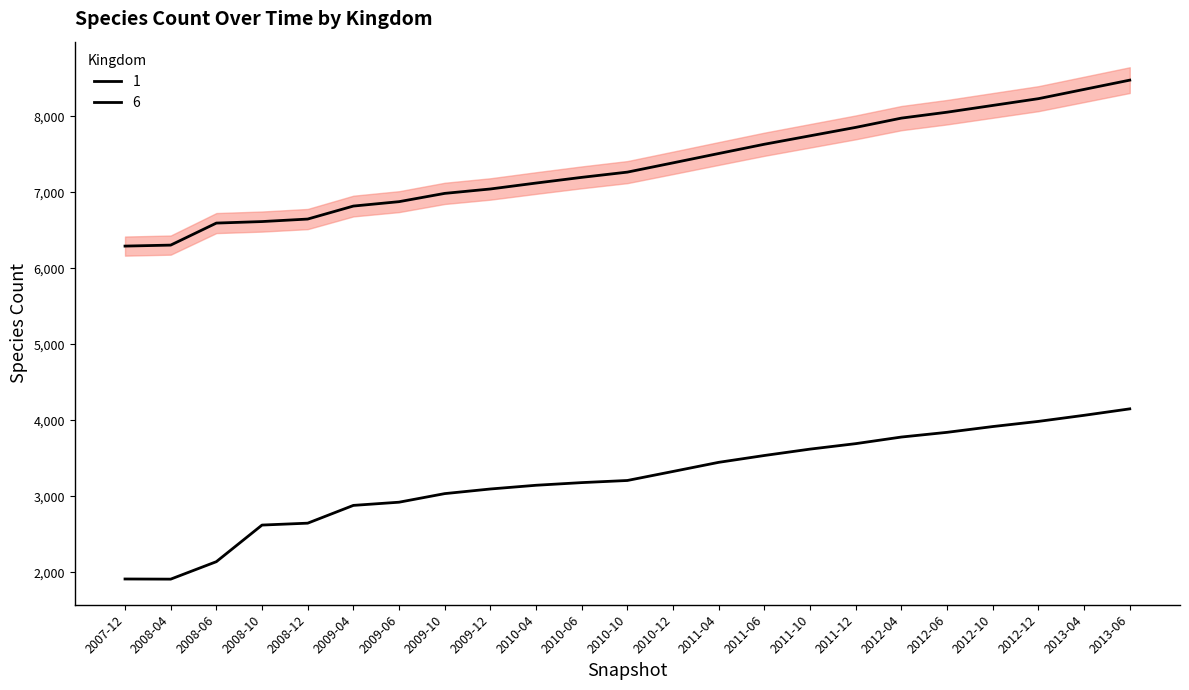

True or false: 6 and 1 cross at least once.

False